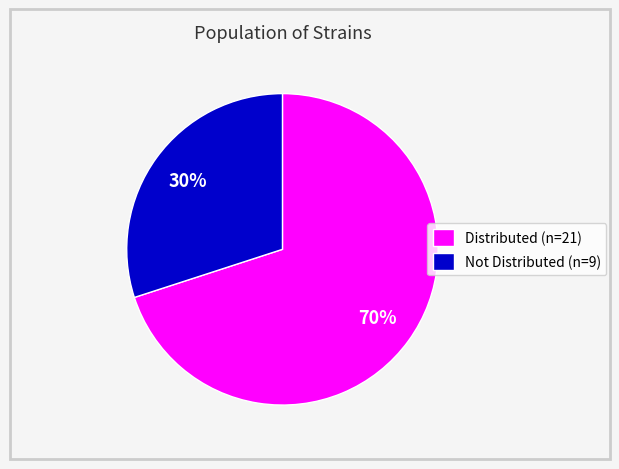

Do Distributed (n=21) and Not Distributed (n=9) together represent more than half of the pie?

Yes